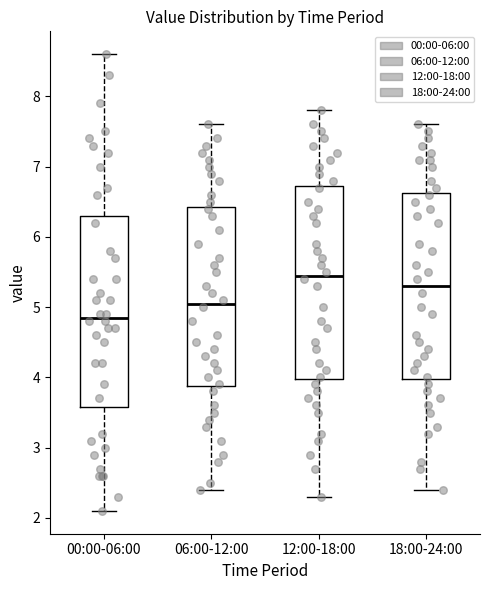

Where is the lower edge of the box for 18:00-24:00 on the y-axis? The values are not printed on the chart, so give them approximately, as read against the axis.

4.0